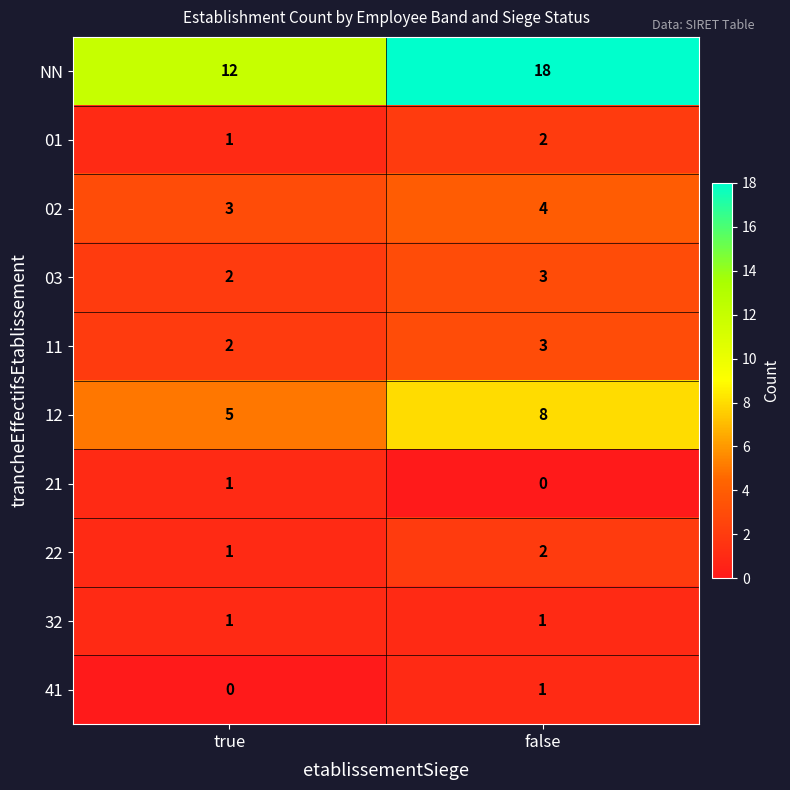

True or false: 21 has a value of 1 at true.

True